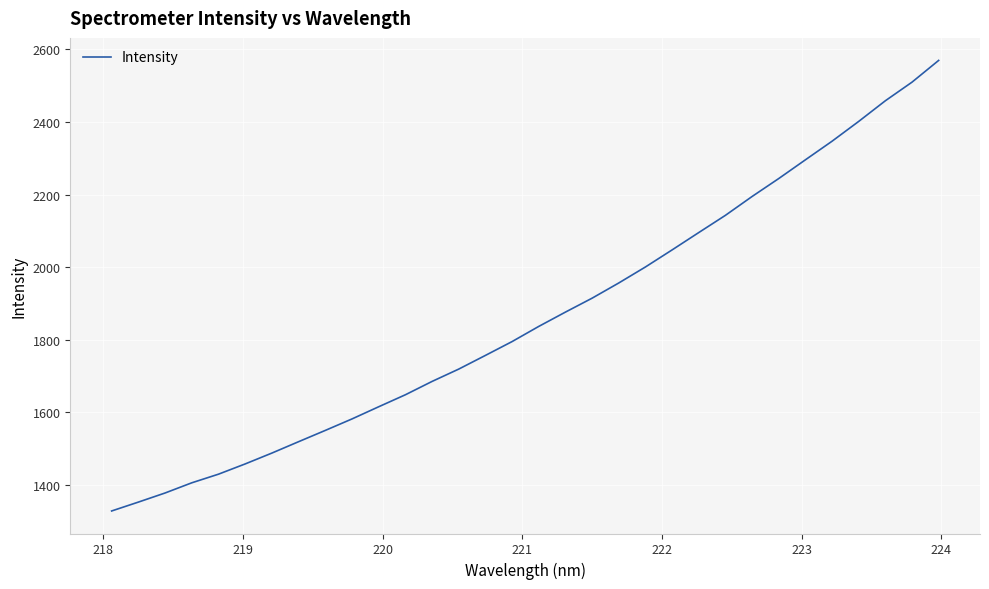

What is the difference between the maximum and minimum values?

1241.3